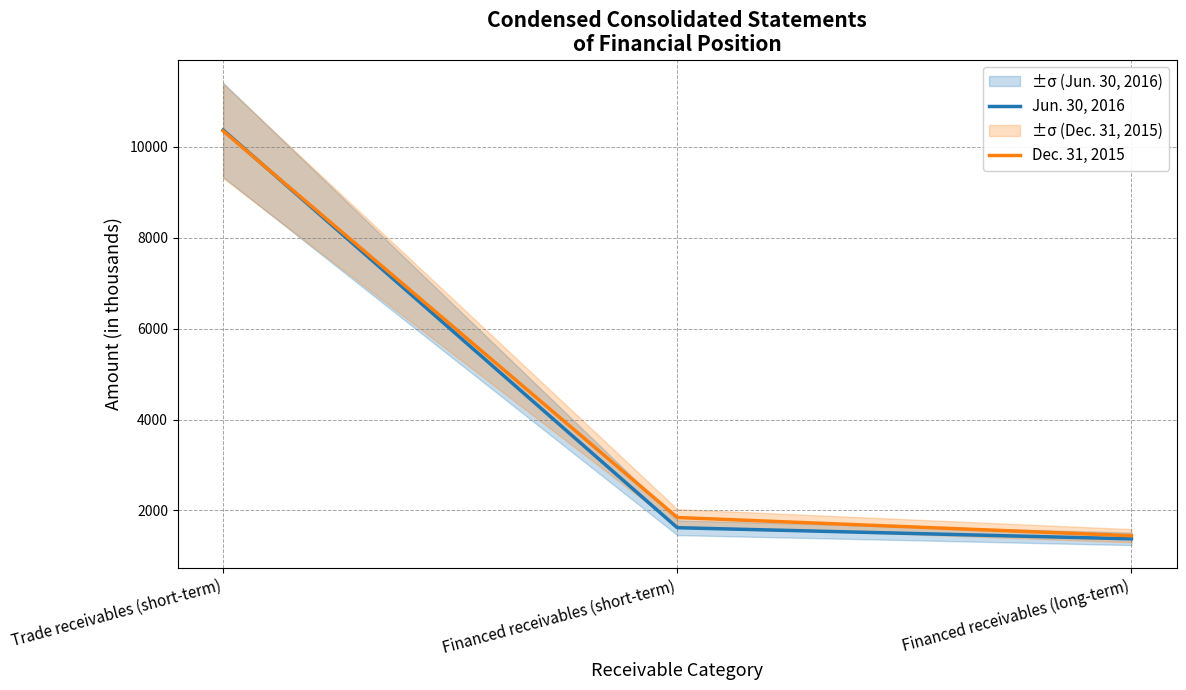

What are all the series names shown in the legend?

Jun. 30, 2016, Dec. 31, 2015